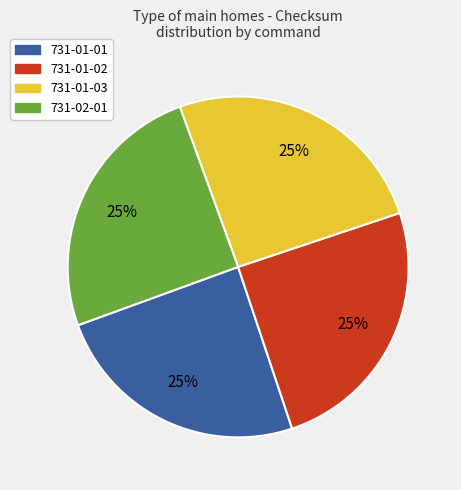

Does 731-01-02 account for over 50% of the chart?

No